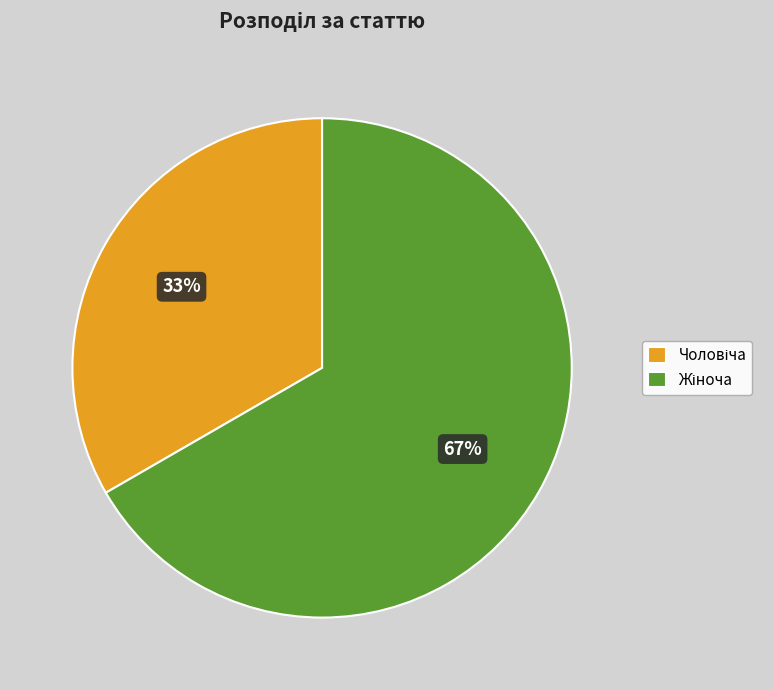

To the nearest percent, what is the average slice percentage?

50%